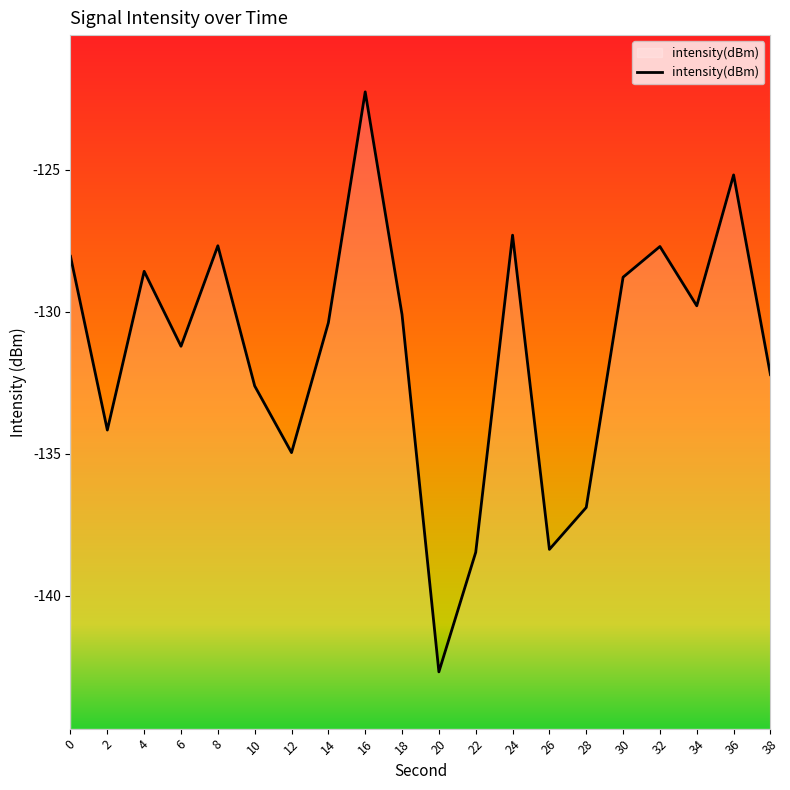

At which label is the value closest to -132?

38